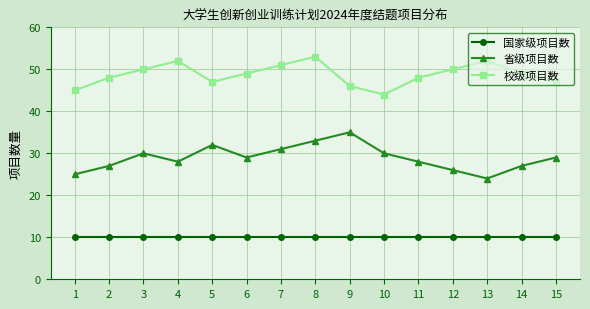

At how many categories does at least one series exceed 43?

15